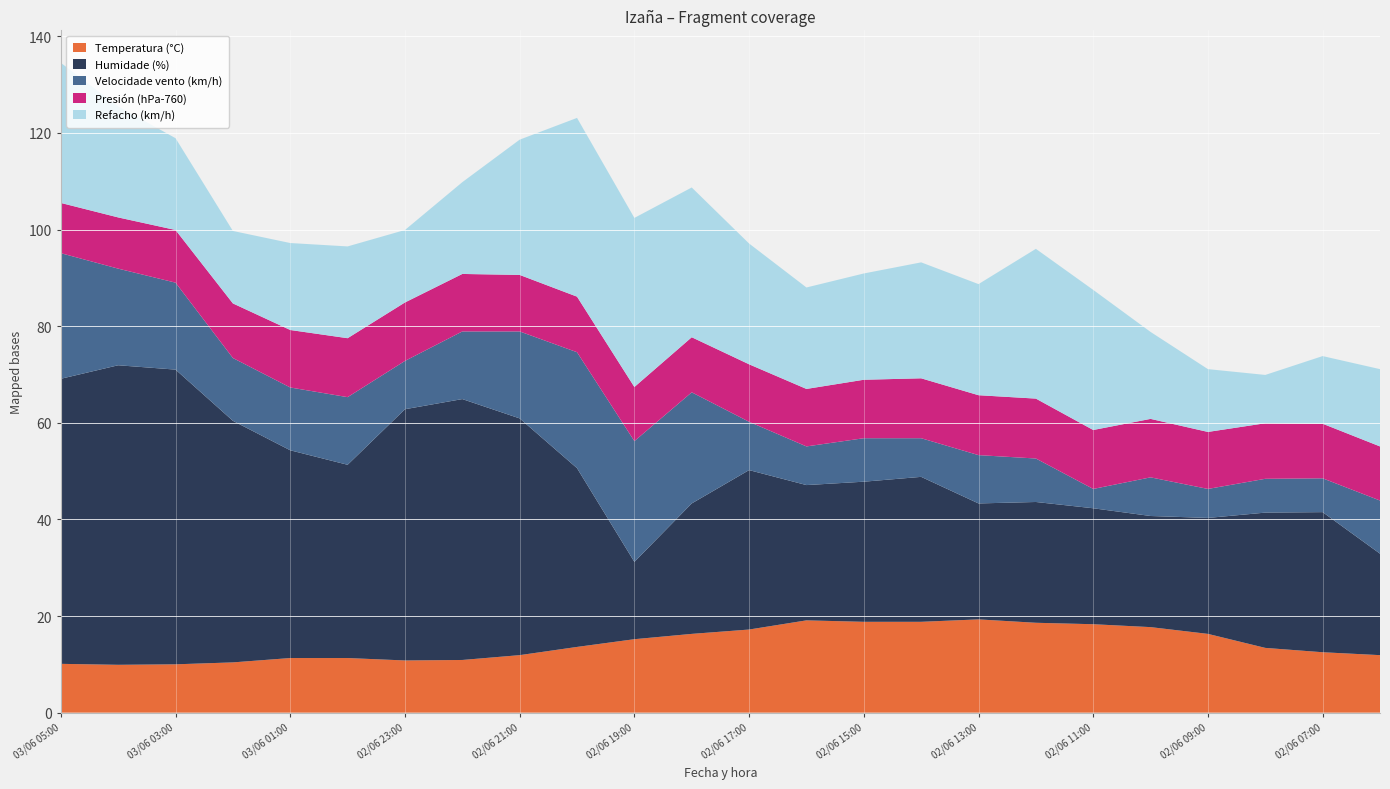

Reading left to right, list all the values displayed in this chart.

Temperatura (°C): 10.1	9.9	10.0	10.4	11.3	11.3	10.8	10.9	11.9	13.6	15.2	16.3	17.2	19.1	18.8	18.8	19.3	18.6	18.3	17.7	16.3	13.4	12.5	11.9
Humidade (%): 59.0	62.0	61.0	50.0	43.0	40.0	52.0	54.0	49.0	37.0	16.0	27.0	33.0	28.0	29.0	30.0	24.0	25.0	24.0	23.0	24.0	28.0	29.0	21.0
Velocidade vento (km/h): 26.0	20.0	18.0	13.0	13.0	14.0	10.0	14.0	18.0	24.0	25.0	23.0	10.0	8.0	9.0	8.0	10.0	9.0	4.0	8.0	6.0	7.0	7.0	11.0
Presión (hPa-760): 10.4	10.6	10.9	11.3	11.9	12.2	12.1	11.9	11.7	11.5	11.2	11.4	11.9	11.9	12.1	12.4	12.4	12.4	12.2	12.1	11.8	11.5	11.3	11.2
Refacho (km/h): 29.0	23.0	19.0	15.0	18.0	19.0	15.0	19.0	28.0	37.0	35.0	31.0	25.0	21.0	22.0	24.0	23.0	31.0	29.0	18.0	13.0	10.0	14.0	16.0